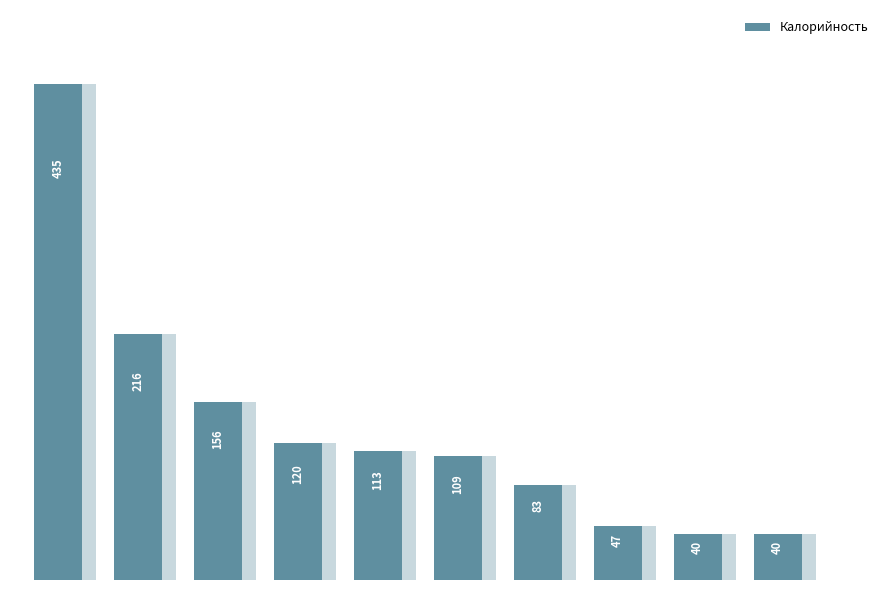

Rank the categories by value from lowest to highest.

8, 9, 7, 6, 5, 4, 3, 2, 1, 0